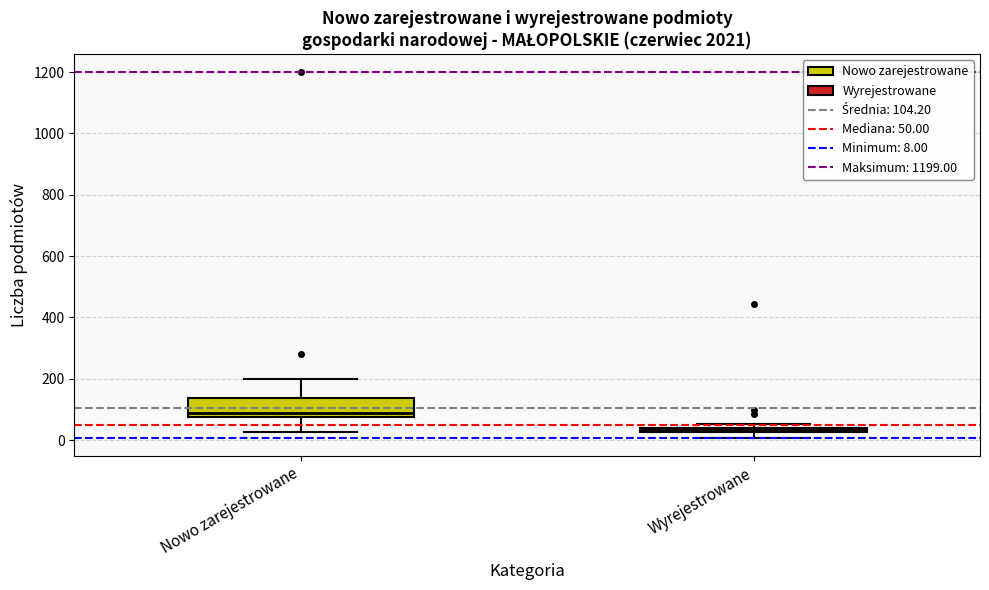

Comparing the boxes themselves (not the whiskers), which one is the tallest?

Nowo zarejestrowane